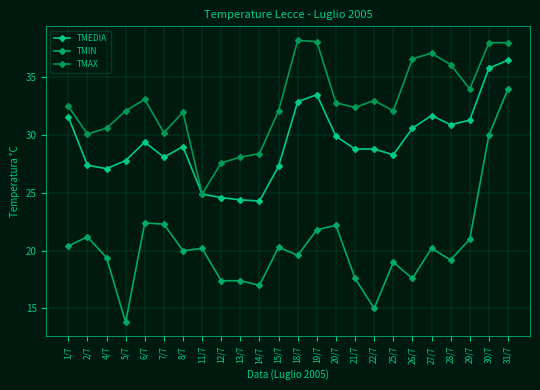

Is the value of TMEDIA at 5/7 greater than the value of TMIN at 13/7?

Yes